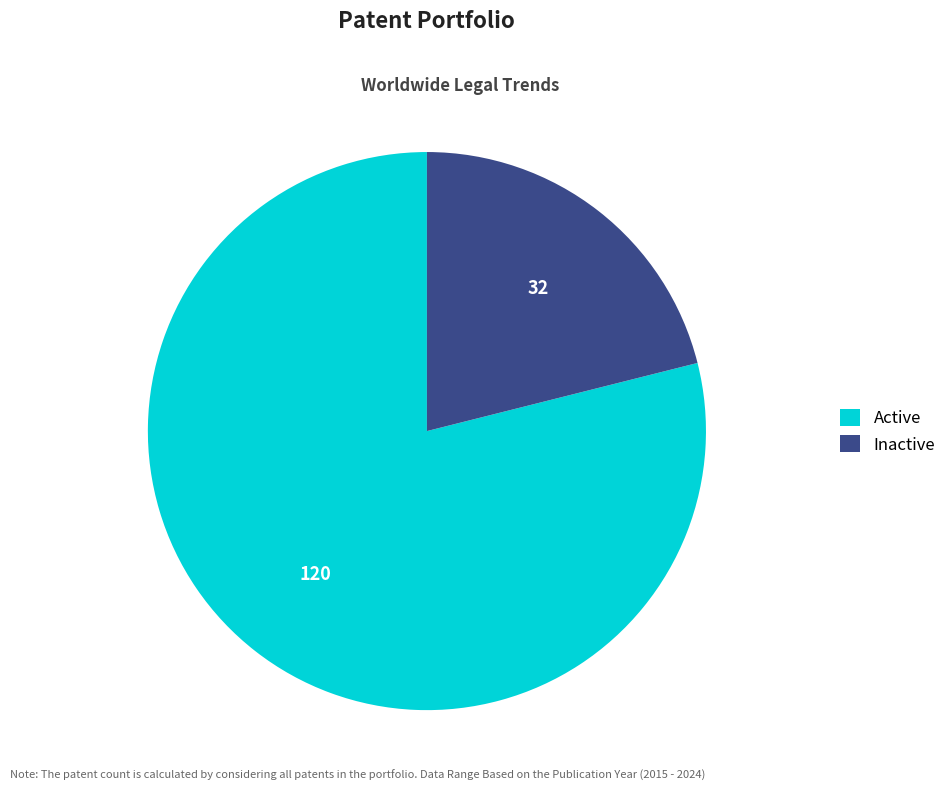

Rank the categories by value from highest to lowest.

Active, Inactive